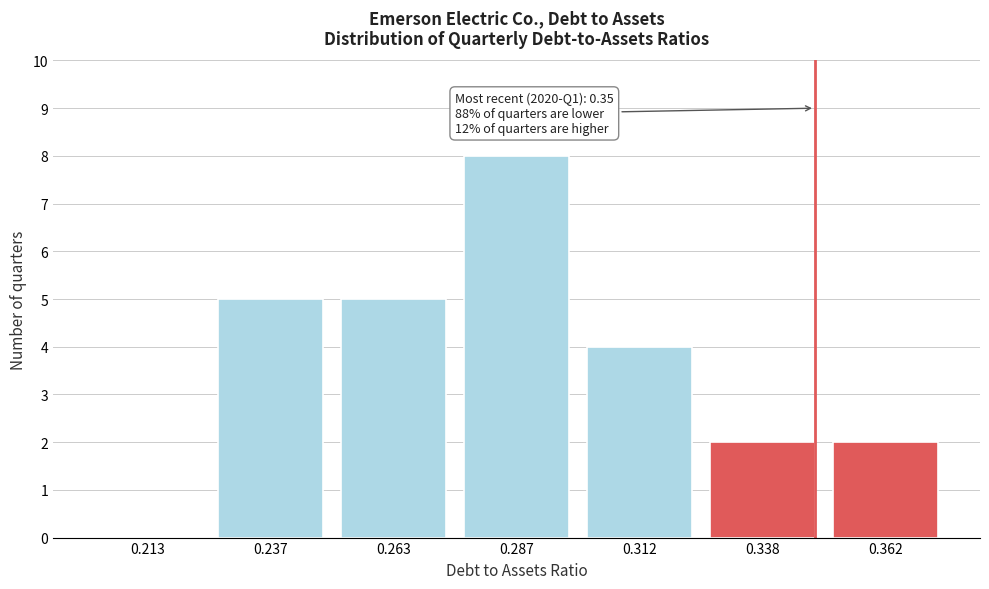

Reading left to right, list all the values displayed in this chart.

0.213=0	0.237=5	0.263=5	0.287=8	0.312=4	0.338=2	0.362=2